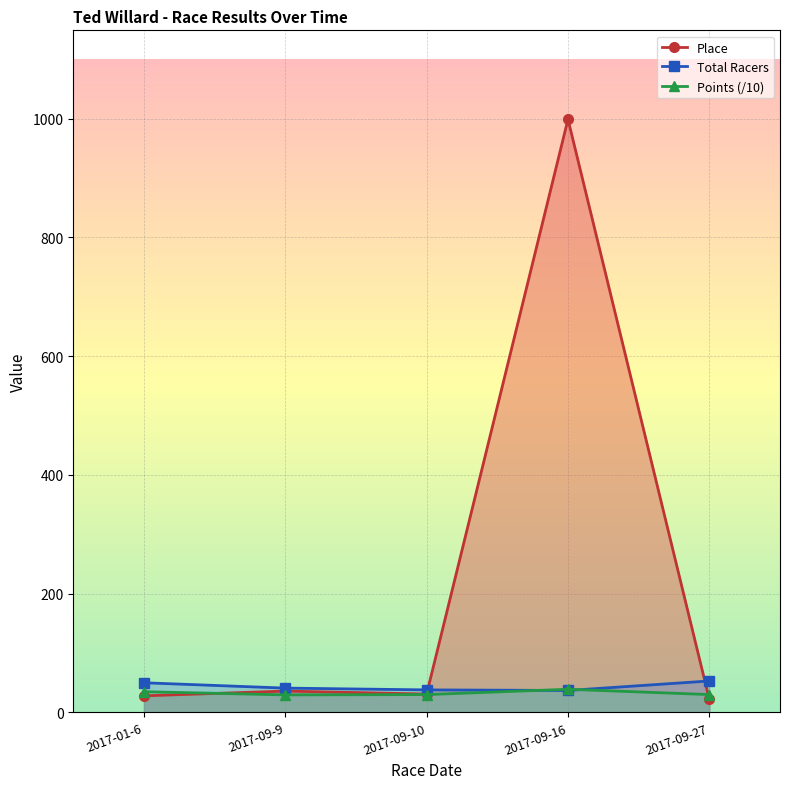

What is the value of the Total Racers point at the 2nd from the left?

41.0